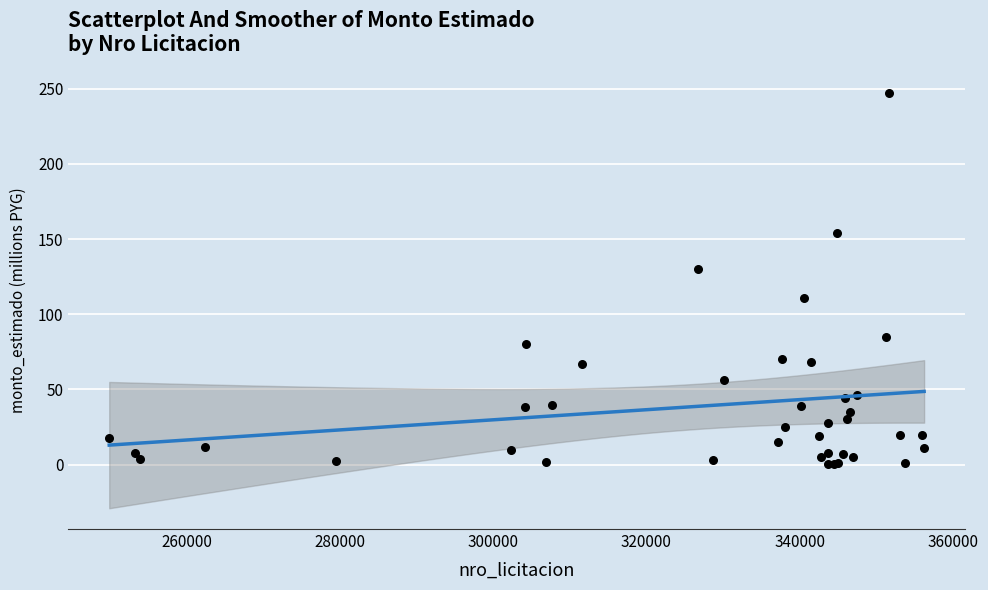

What Y value in the scatter plot is closest to 123?

129.8